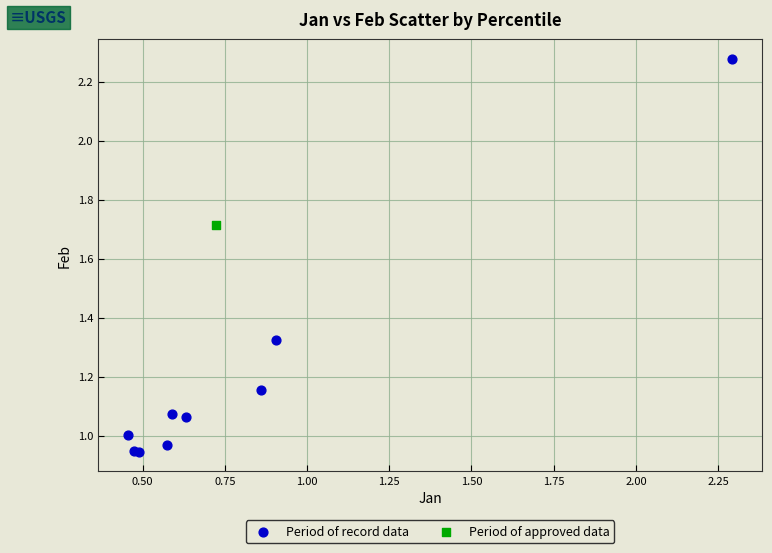

What are all the series names shown in the legend?

Period of record data, Period of approved data